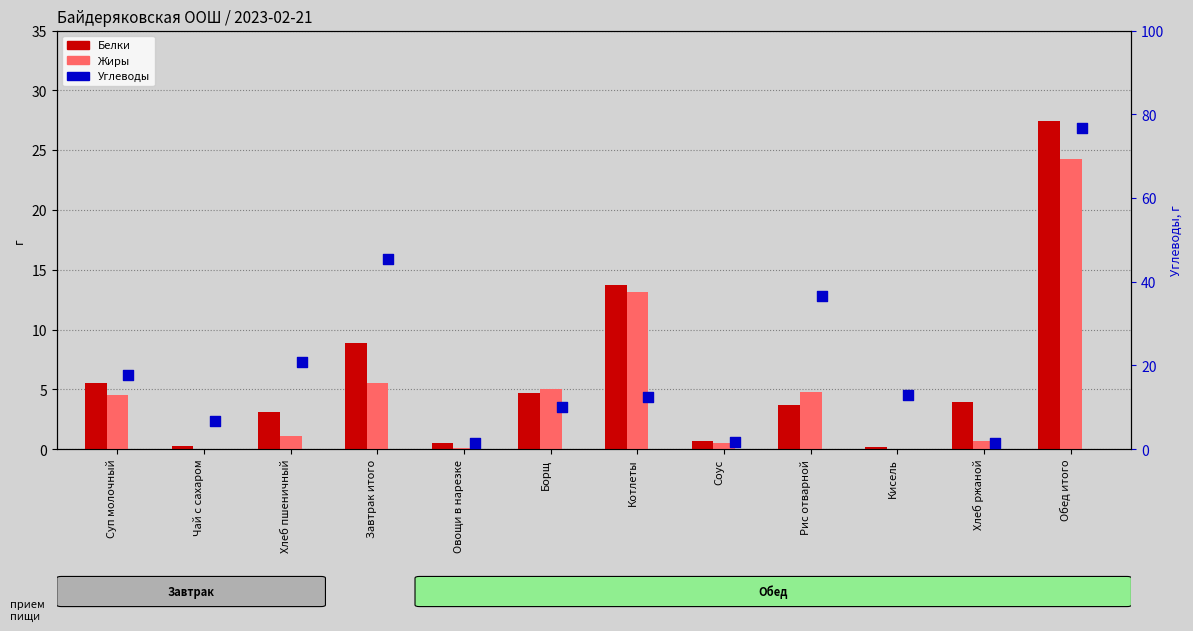

At which category is the sum across all series the highest?

Обед итого